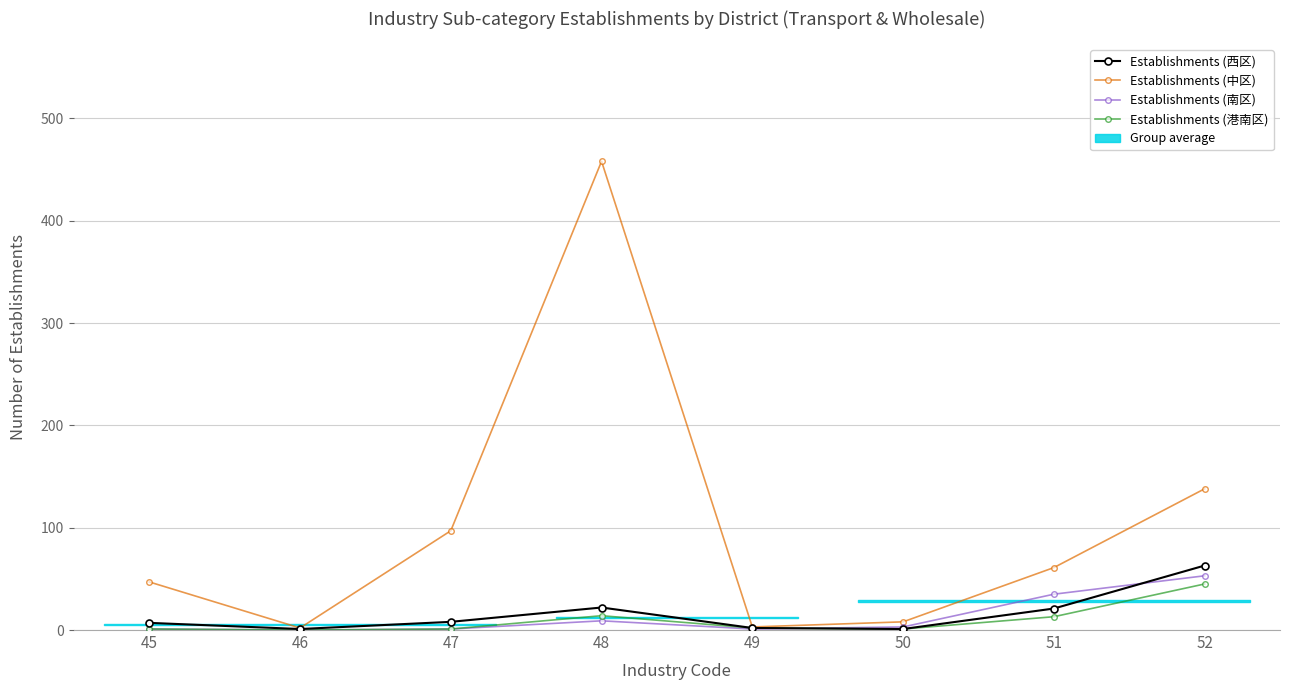

Where is the first local minimum for Establishments (南区)?

46